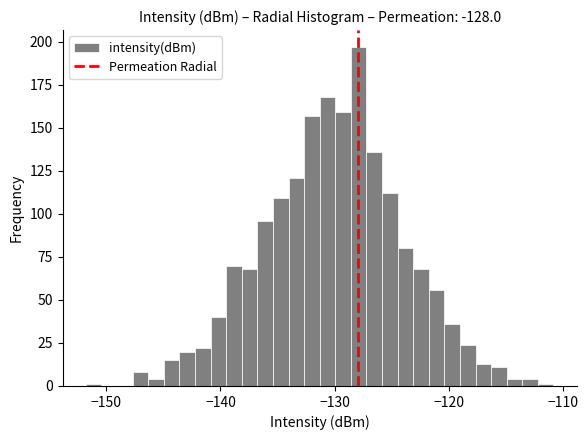

Around what value on the x-axis is the tallest bar? Give the approximate position of its centre, as read against the axis.

-128